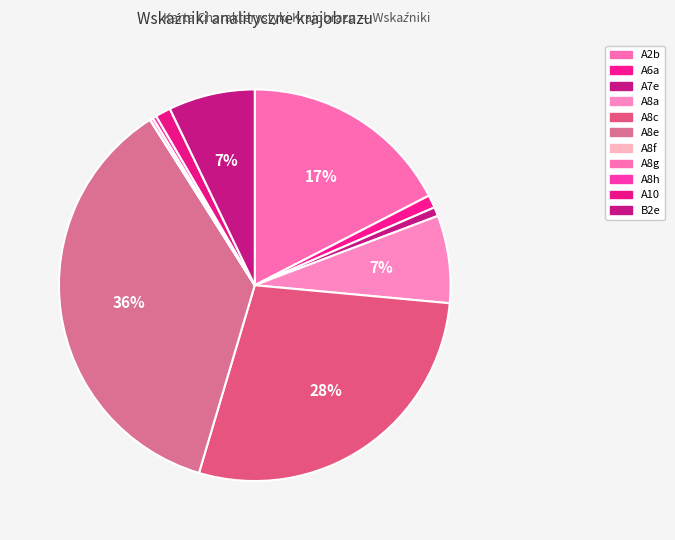

How many segments does this pie chart have?

11